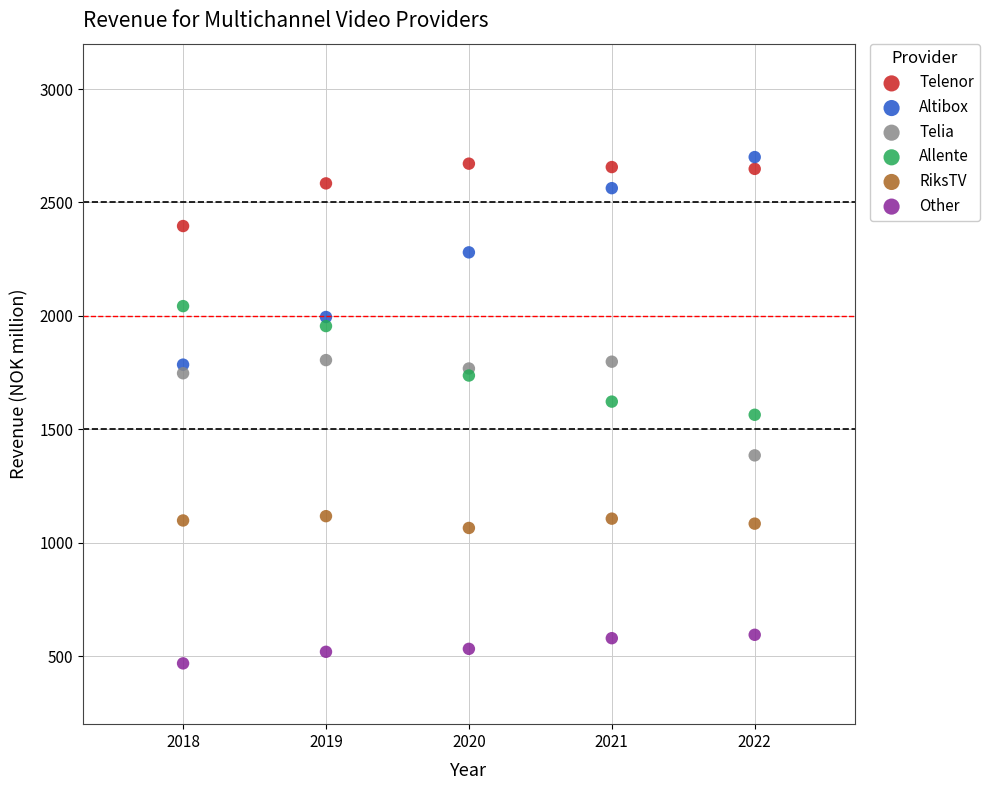

What is the X range (max minus min) for the scatter plot?

4